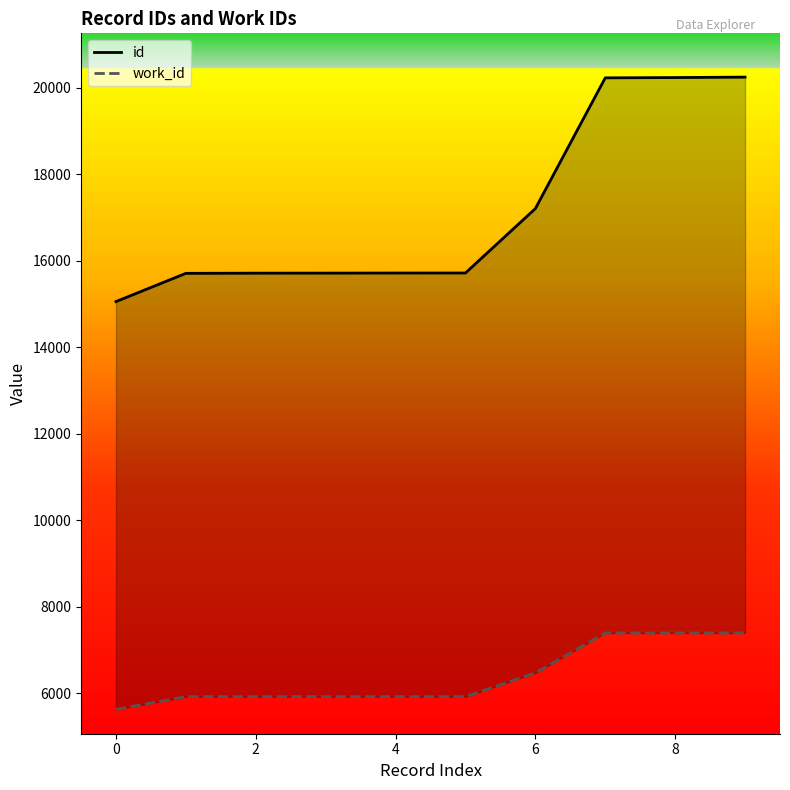

How many categories are shown in the chart?

10